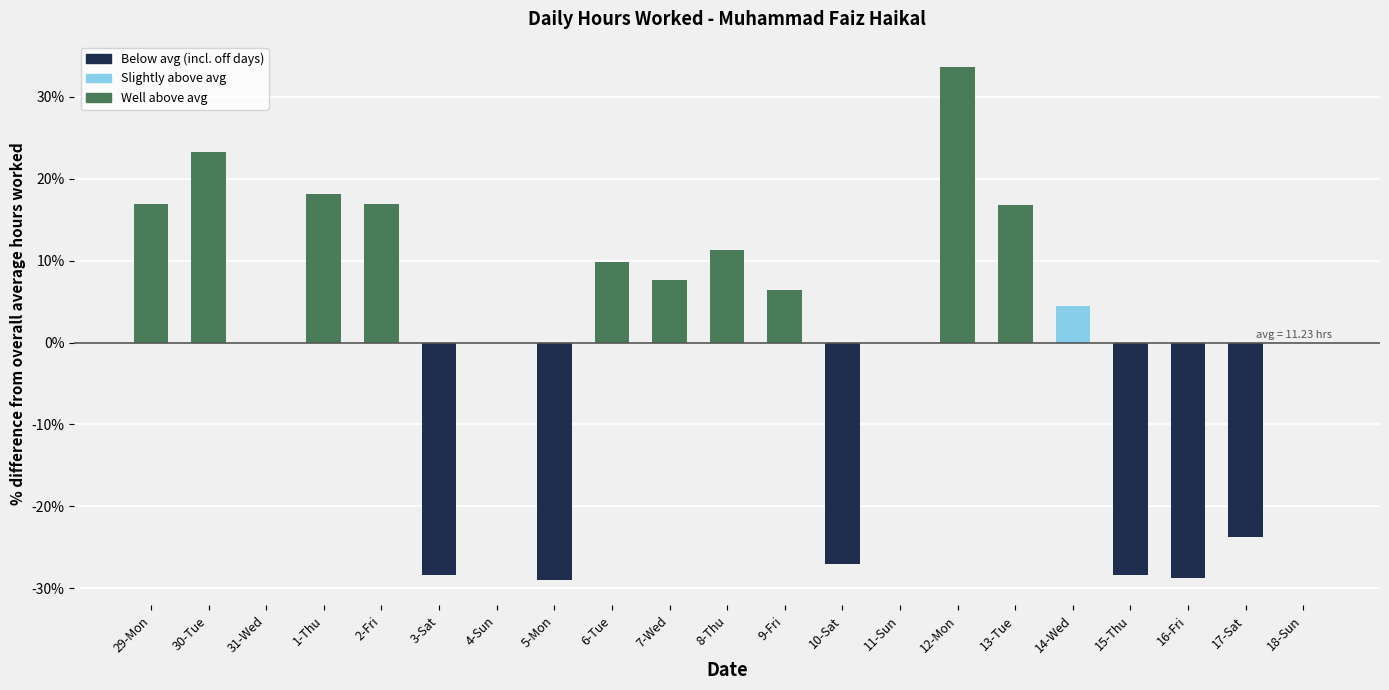

True or false: the data shows -36.2 at 17-Sat.

False